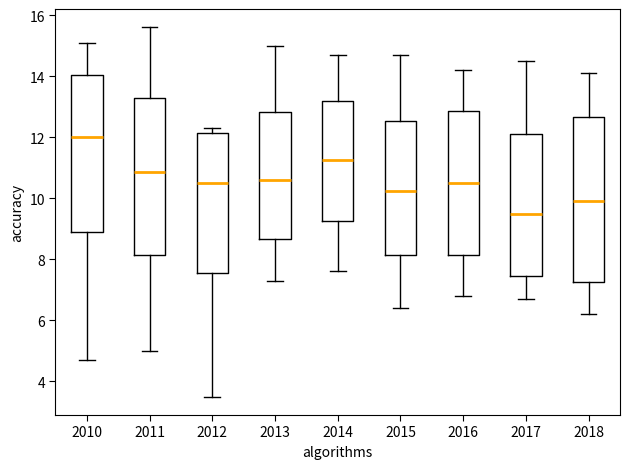

Comparing the boxes themselves (not the whiskers), which one is the tallest?

2018